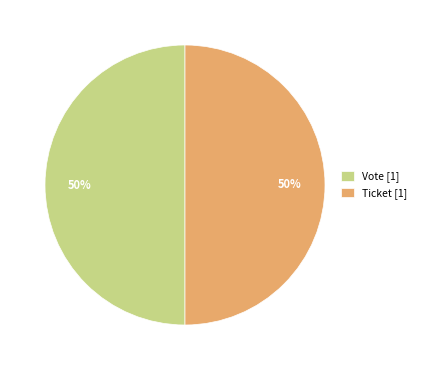

Combined, do Vote [1] and Ticket [1] account for over 50%?

Yes